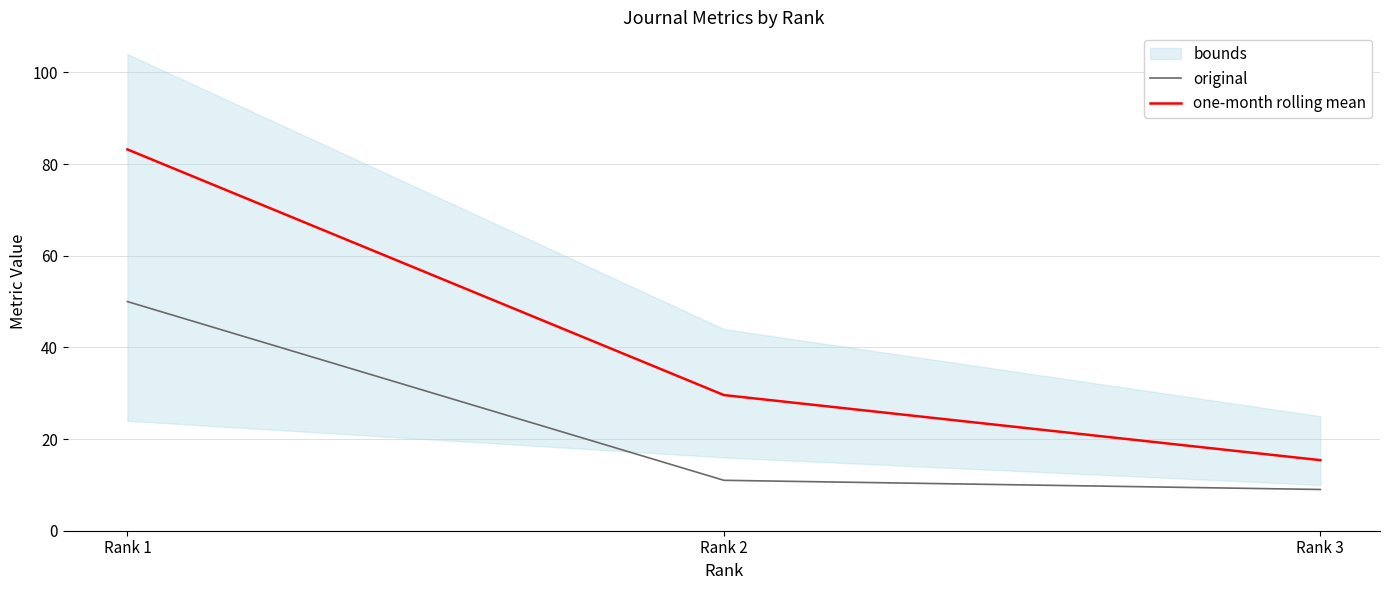

Is it true that original equals 50.0 at Rank 1?

True